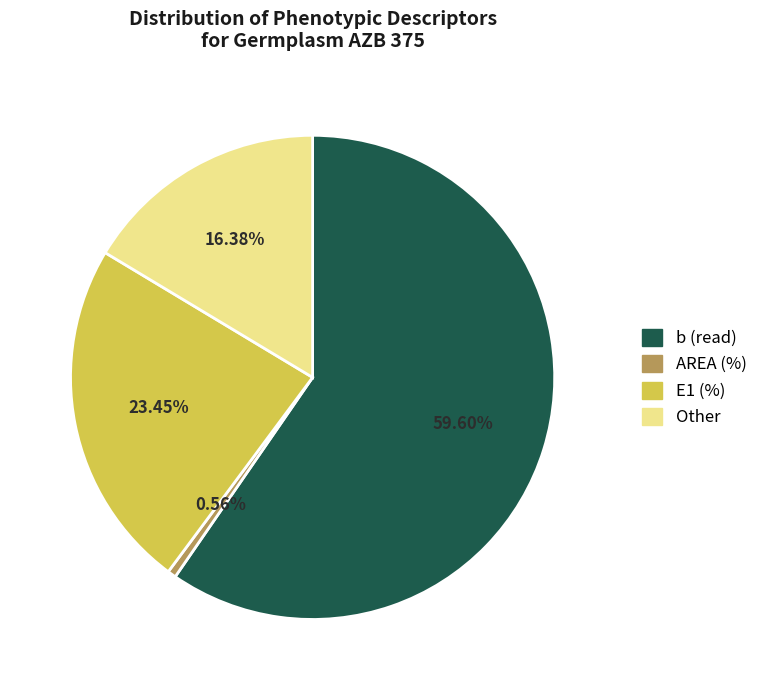

Is there any slice that represents more than half of the pie?

Yes